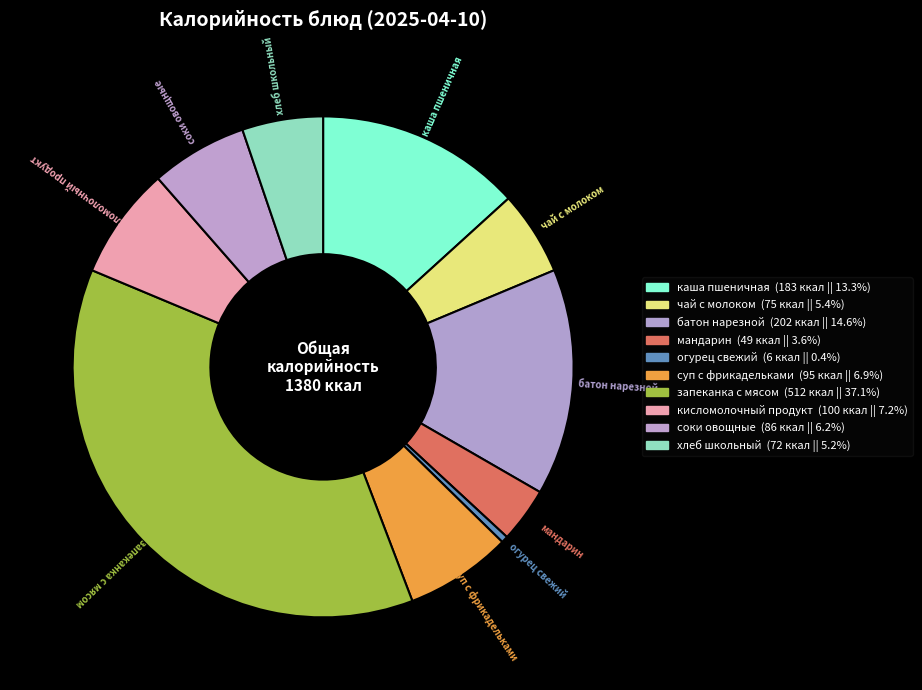

How many segments does this pie chart have?

10